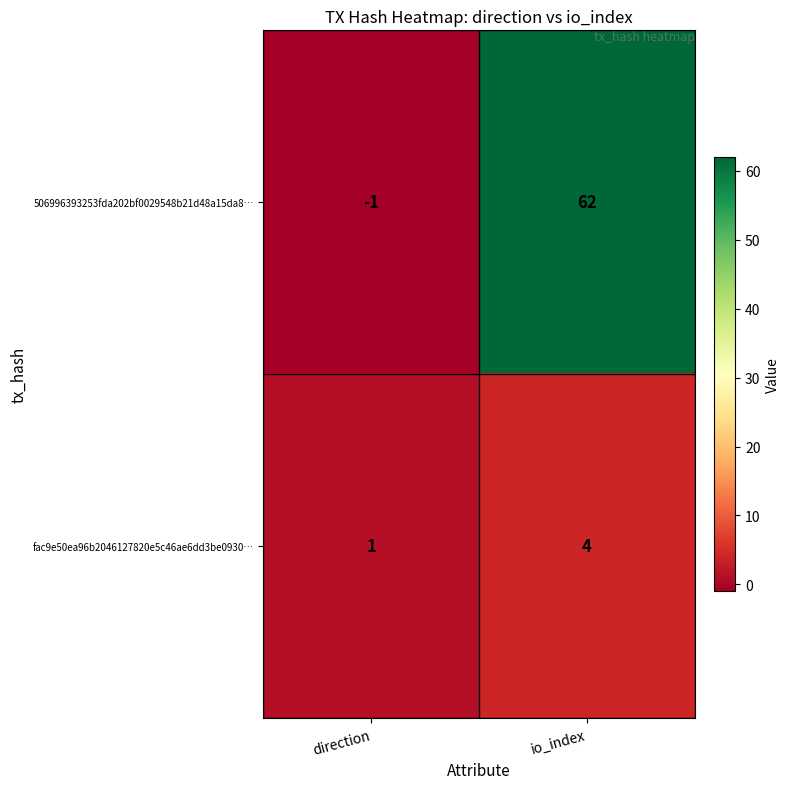

Rank the series by their maximum value, from lowest to highest.

fac9e50ea96b2046127820e5c46ae6dd3be0930…, 506996393253fda202bf0029548b21d48a15da8…